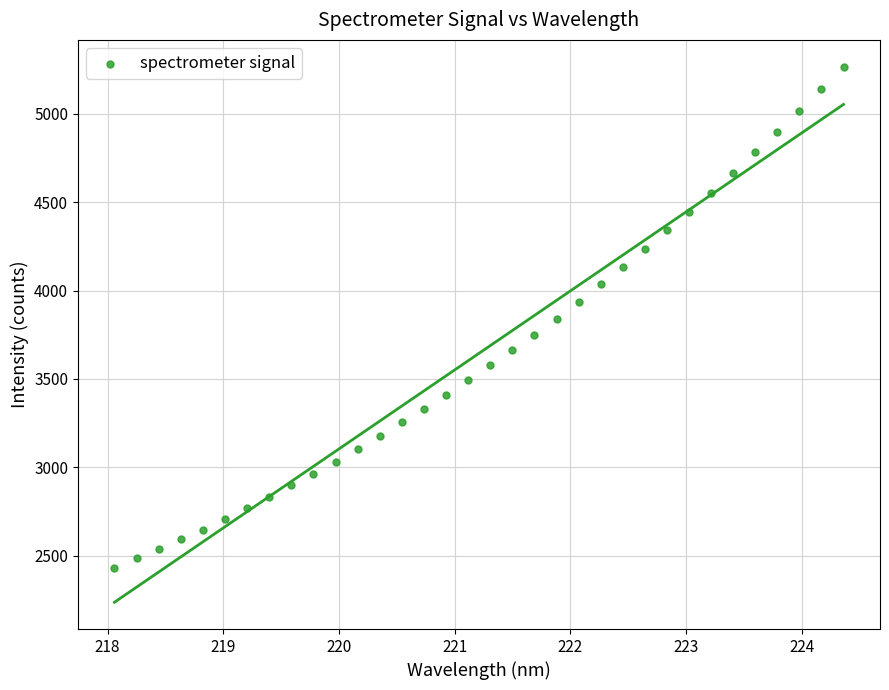

What is the range of X values (max minus min)?

6.3